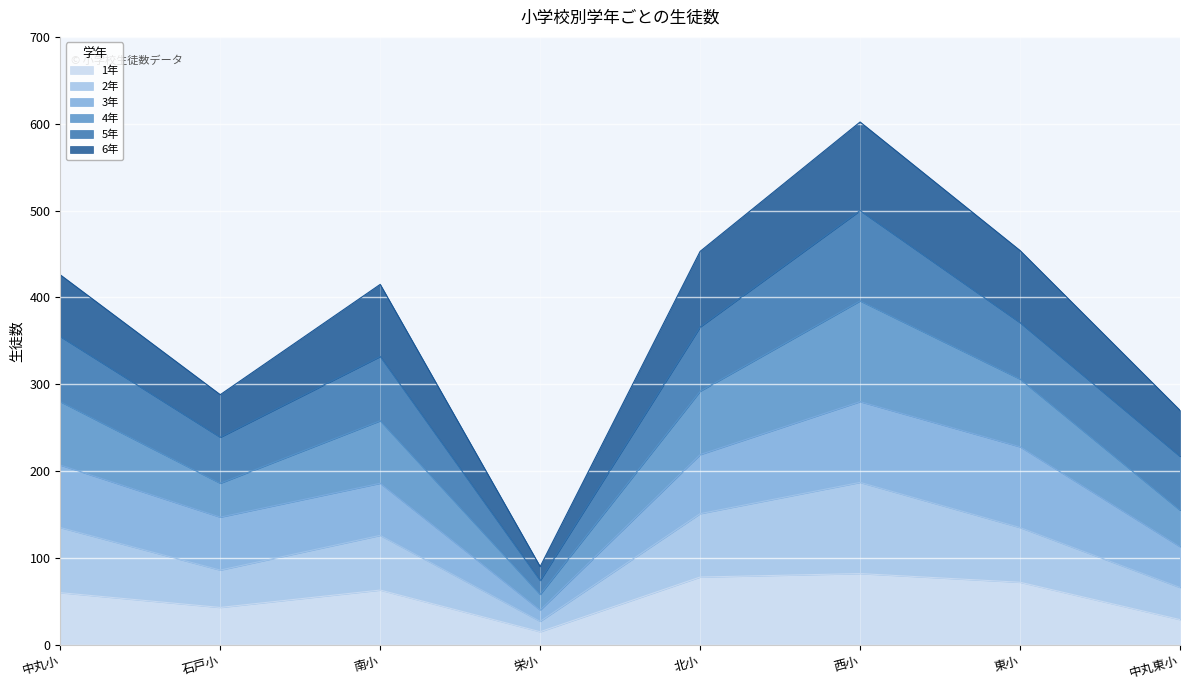

Which label corresponds to the smallest value in the chart?

栄小